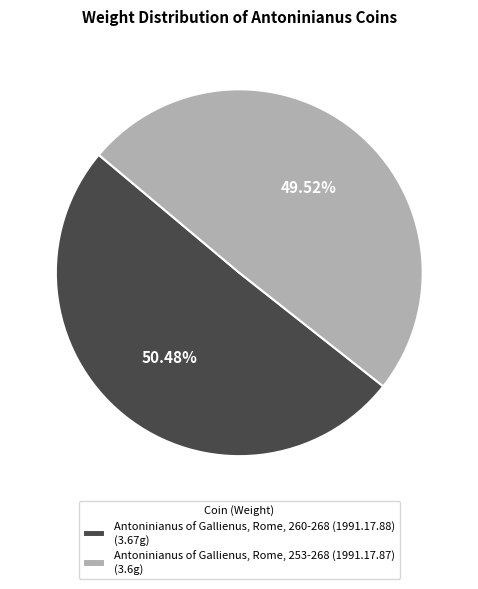

The Antoninianus of Gallienus, Rome, 260-268 (1991.17.88) slice represents 50% of the pie. True or false?

True